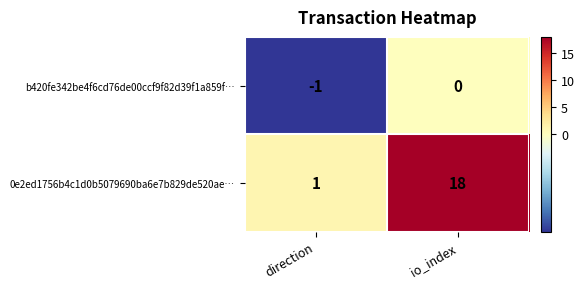

Which series has the widest spread of values?

0e2ed1756b4c1d0b5079690ba6e7b829de520ae…